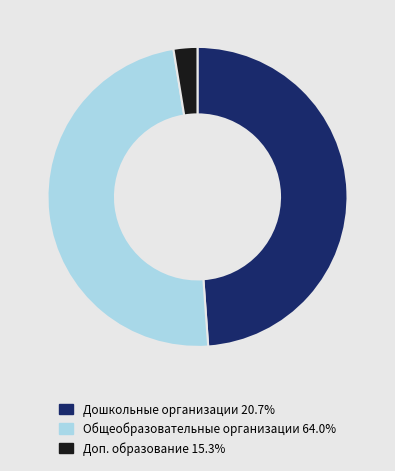

Do Доп. образование 15.3% and Общеобразовательные организации 64.0% together represent more than half of the pie?

Yes